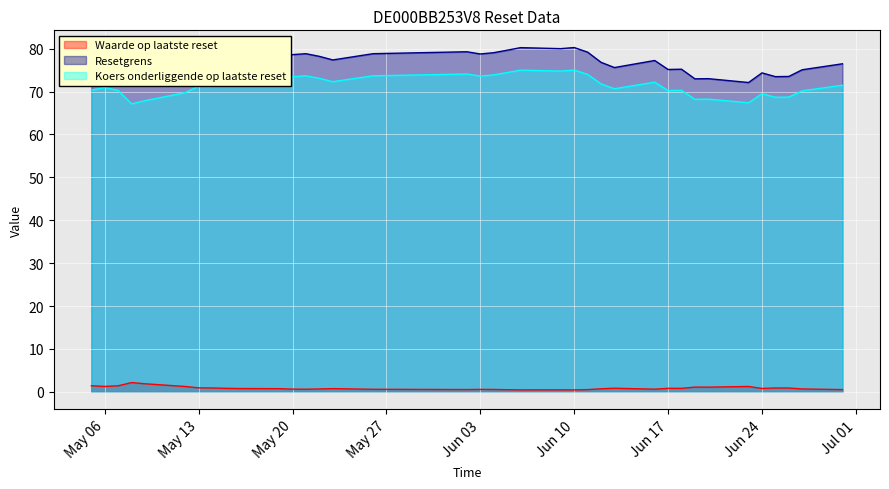

Rank the series by their maximum value, from highest to lowest.

Resetgrens, Koers onderliggende op laatste reset, Waarde op laatste reset